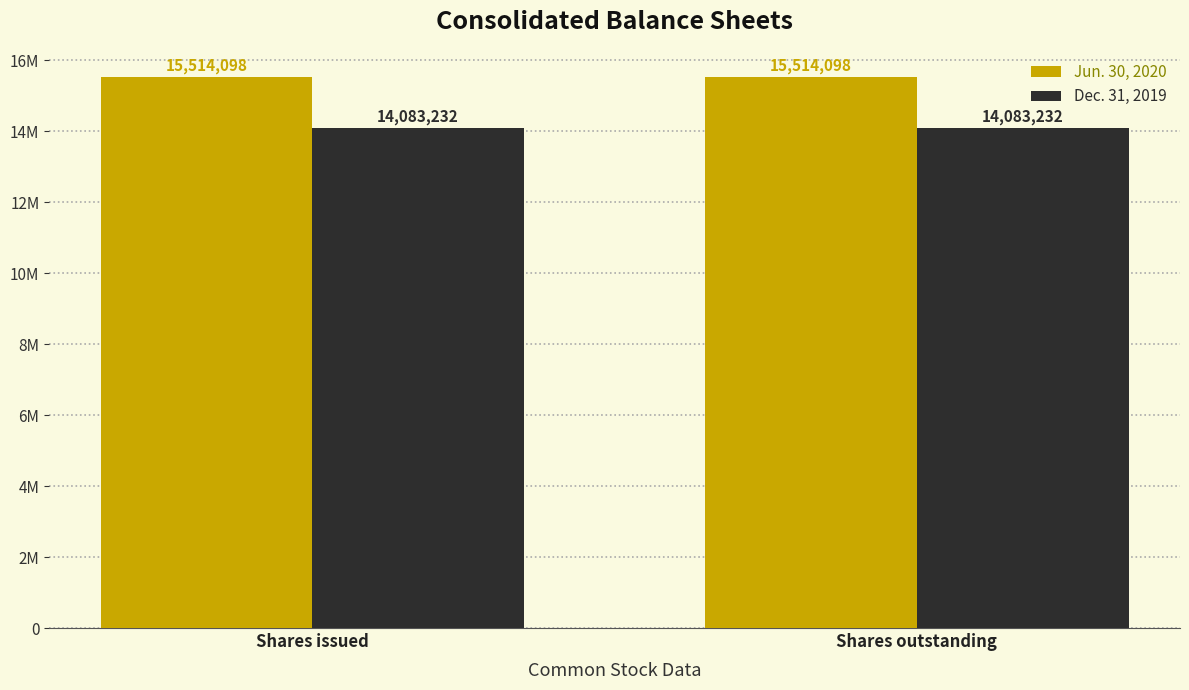

True or false: Dec. 31, 2019 has a value of 18542324 at Shares outstanding.

False